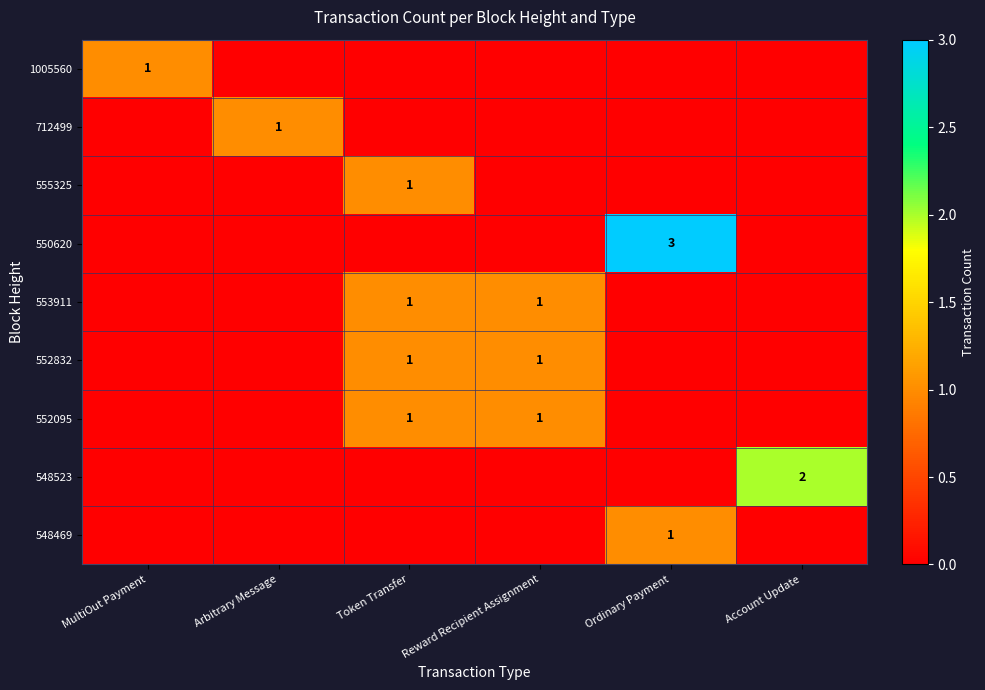

Is it true that 548523 equals 4 at Account Update?

False